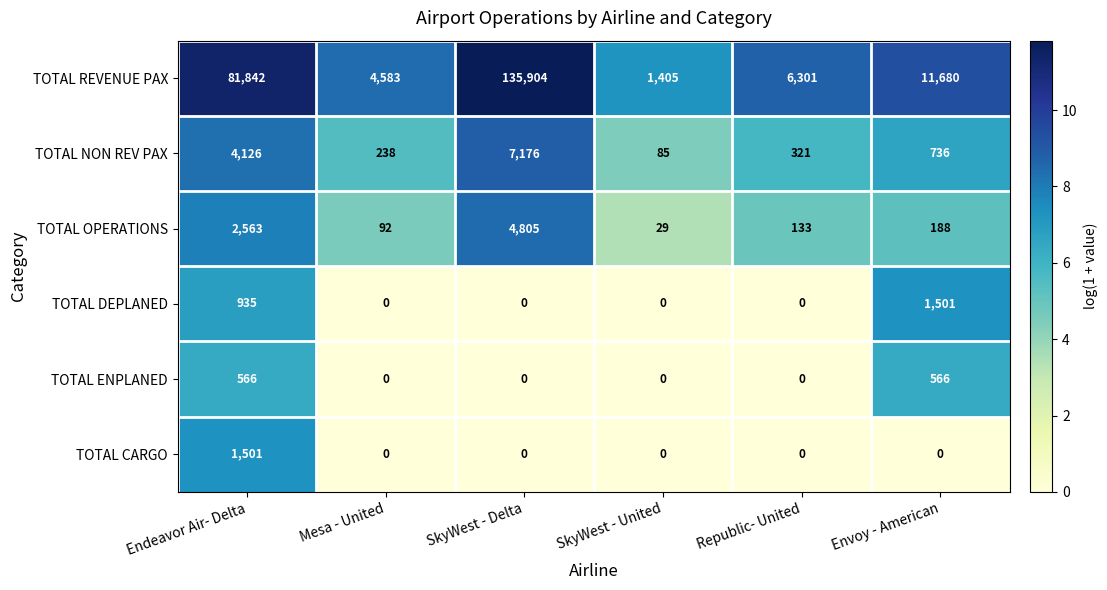

How many data points does each series have?

6